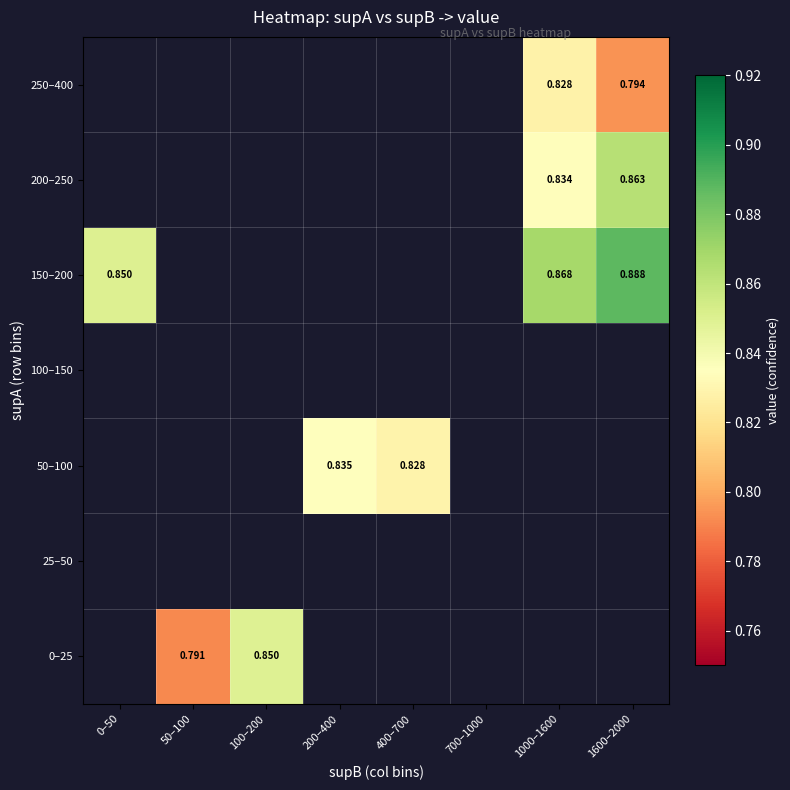

Which has a higher value, 1600–2000 or 400–700?

400–700